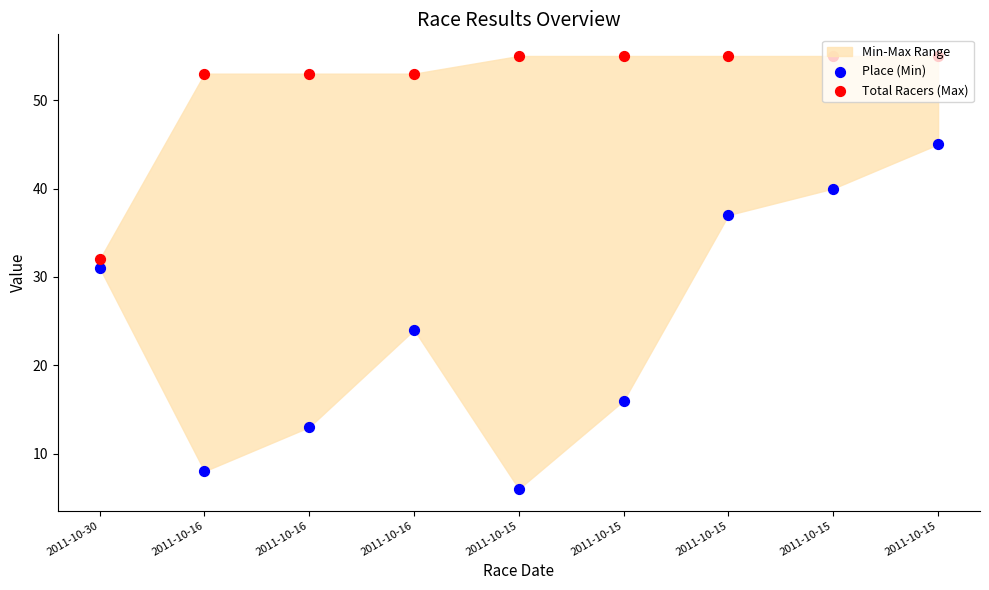

At how many categories does at least one series exceed 6?

9